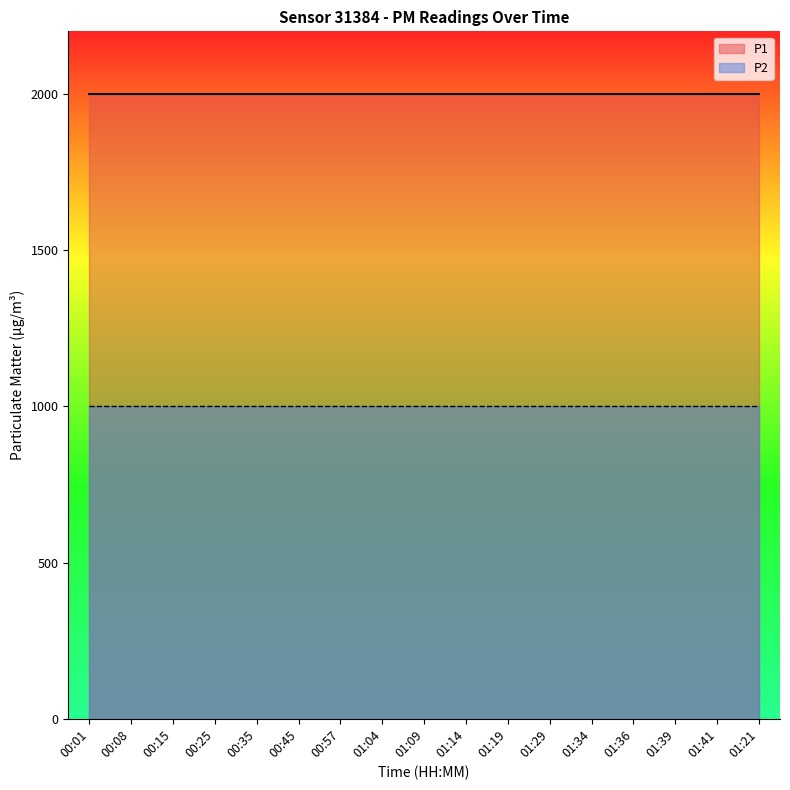

Is the value of P2 at 01:29 greater than the value of P1 at 00:08?

No